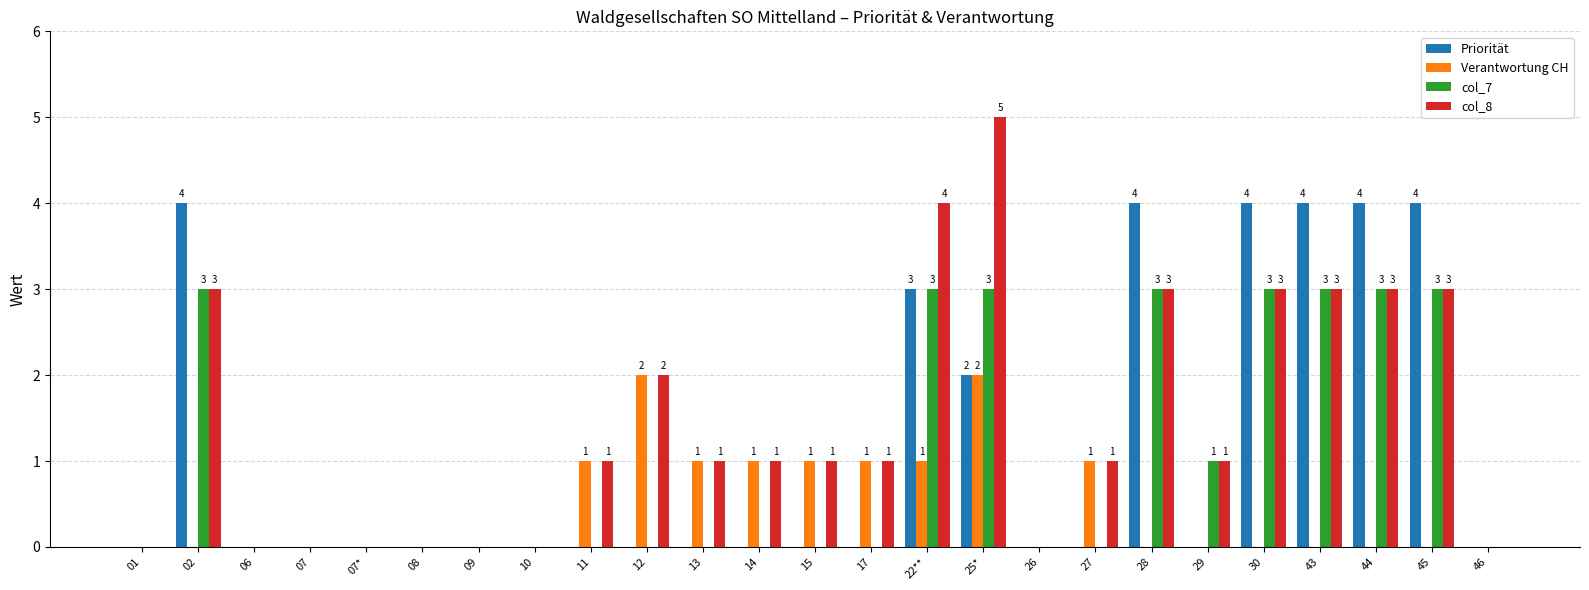

Are the bars grouped side by side (vs. stacked)?

Yes